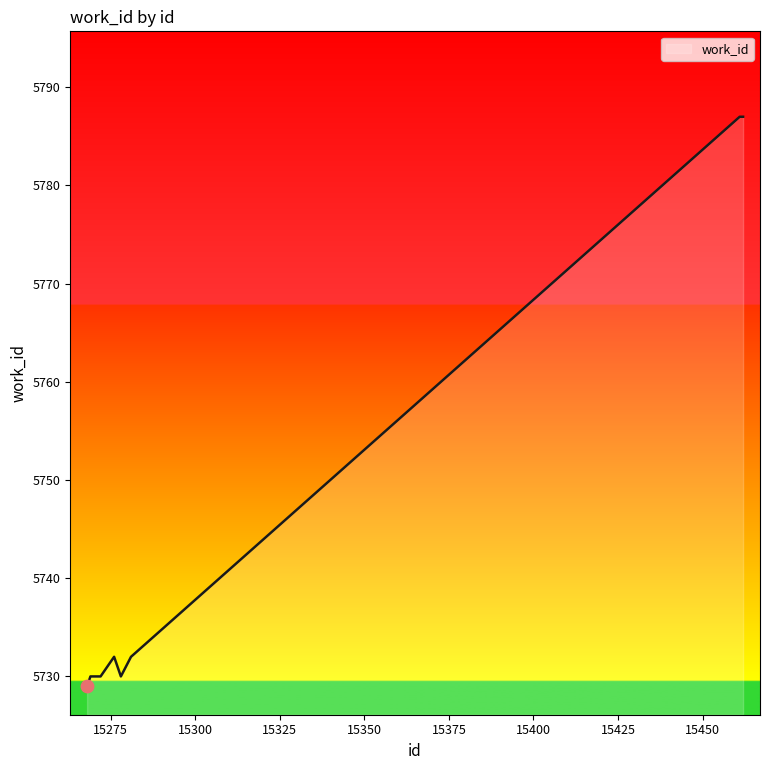

What is the greatest value displayed?

5787